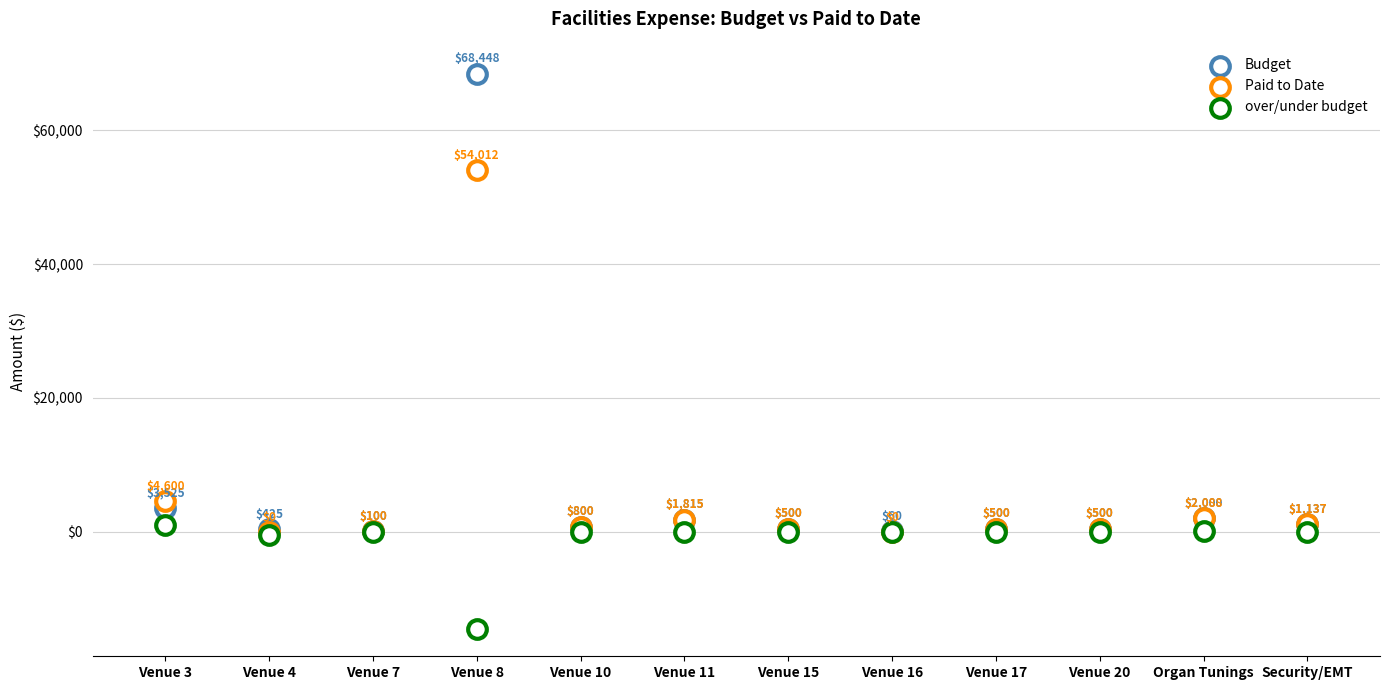

Which series has the widest spread of Y values?

Budget